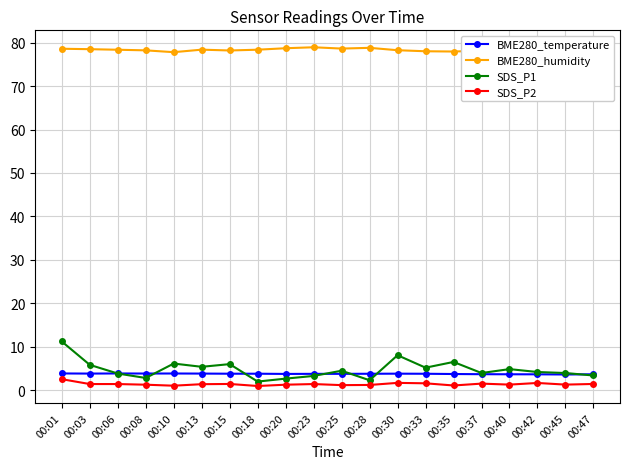

How many lines are shown in the chart?

4